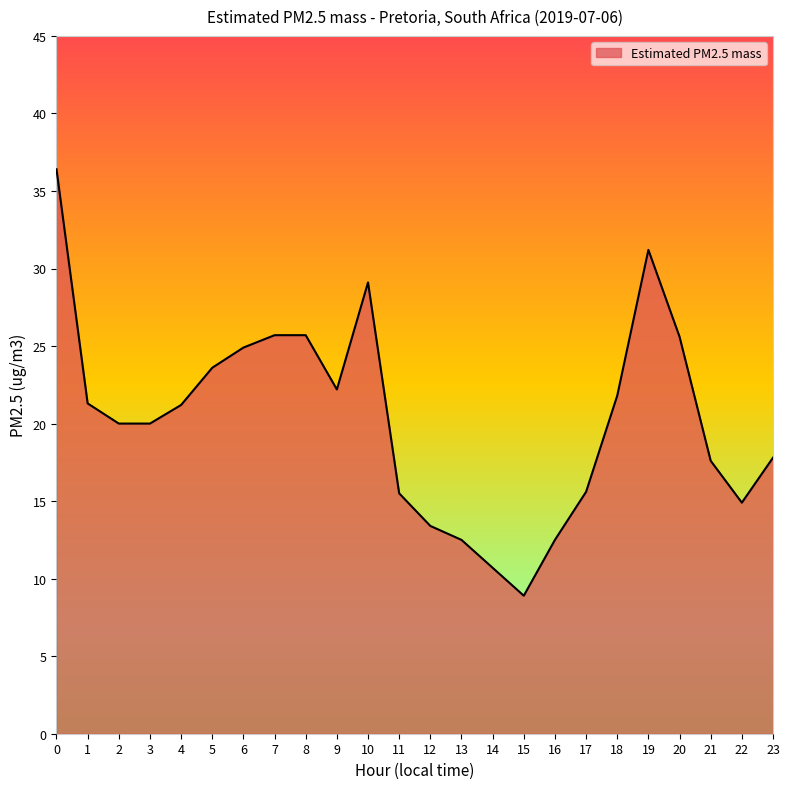

How many categories are shown in the chart?

24